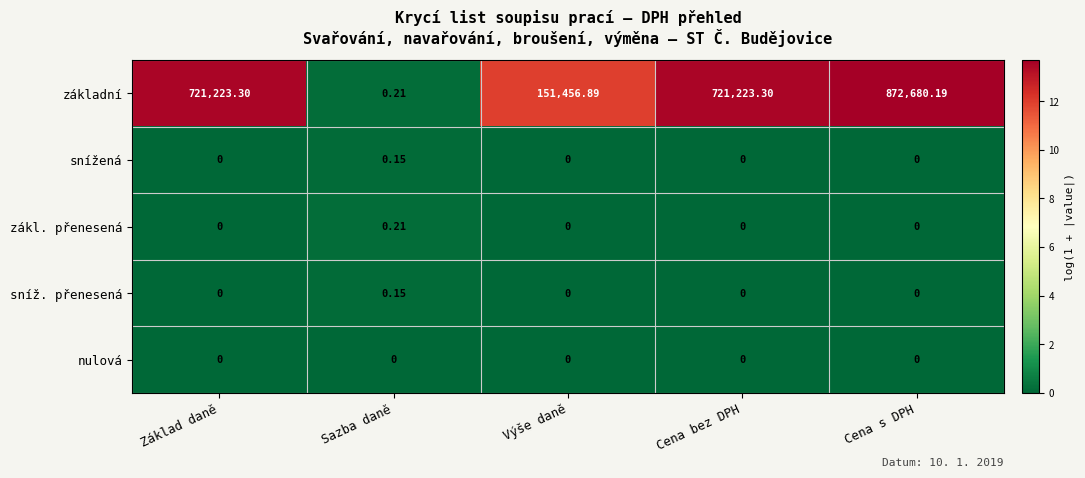

At which category is the sum across all series the highest?

Cena s DPH